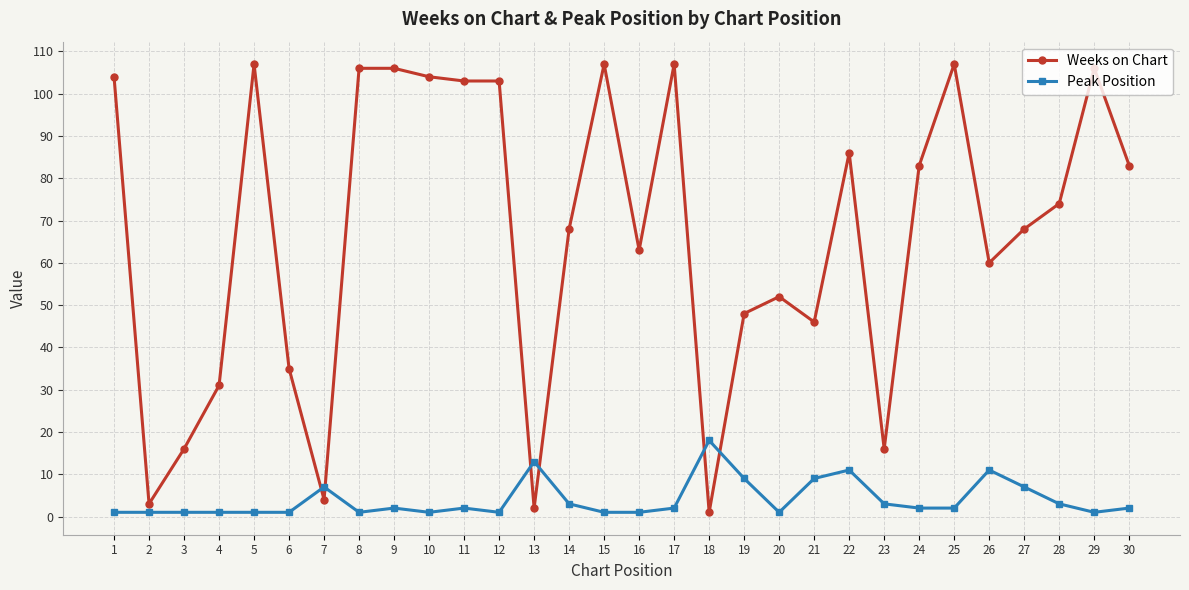

Reading left to right, list all the values displayed in this chart.

Weeks on Chart: 1=104	2=3	3=16	4=31	5=107	6=35	7=4	8=106	9=106	10=104	11=103	12=103	13=2	14=68	15=107	16=63	17=107	18=1	19=48	20=52	21=46	22=86	23=16	24=83	25=107	26=60	27=68	28=74	29=106	30=83
Peak Position: 1=1	2=1	3=1	4=1	5=1	6=1	7=7	8=1	9=2	10=1	11=2	12=1	13=13	14=3	15=1	16=1	17=2	18=18	19=9	20=1	21=9	22=11	23=3	24=2	25=2	26=11	27=7	28=3	29=1	30=2